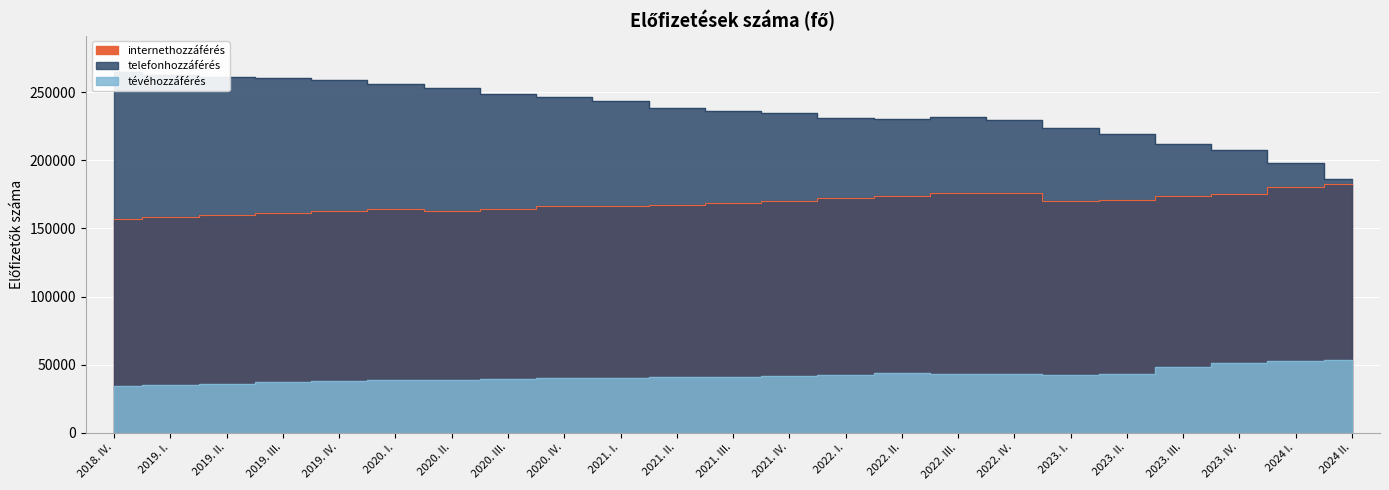

List the series in order of their overall mean, lowest first.

tévéhozzáférés, internethozzáférés, telefonhozzáférés